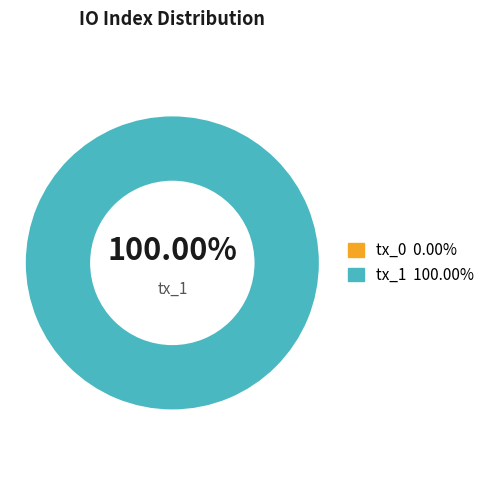

Is there any slice that represents more than half of the pie?

Yes